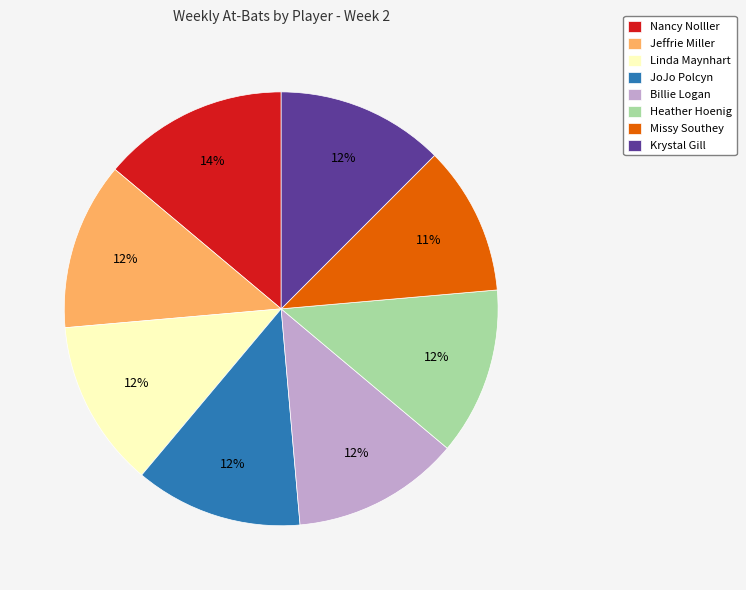

How many slices are in this pie chart?

8